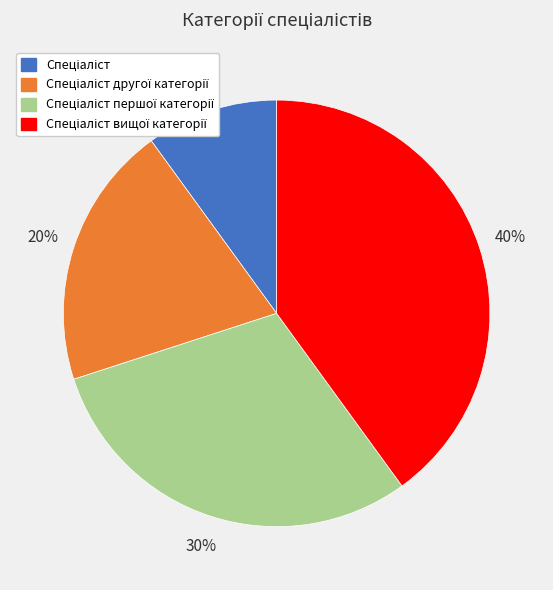

To the nearest percent, what is the average slice percentage?

25%